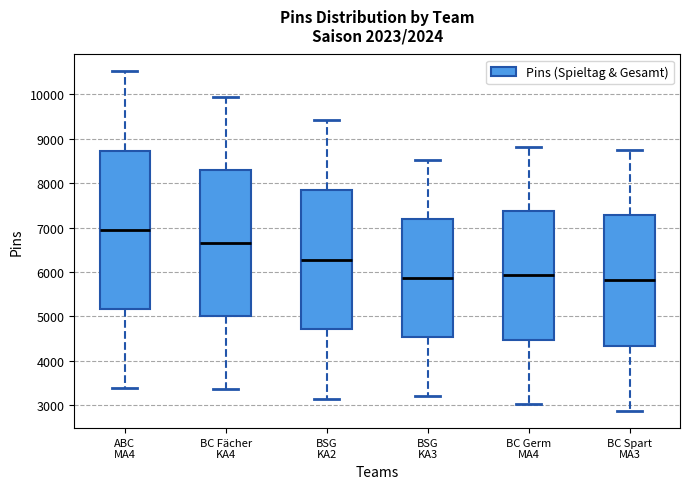

Comparing the boxes themselves (not the whiskers), which one is the tallest?

ABC MA4